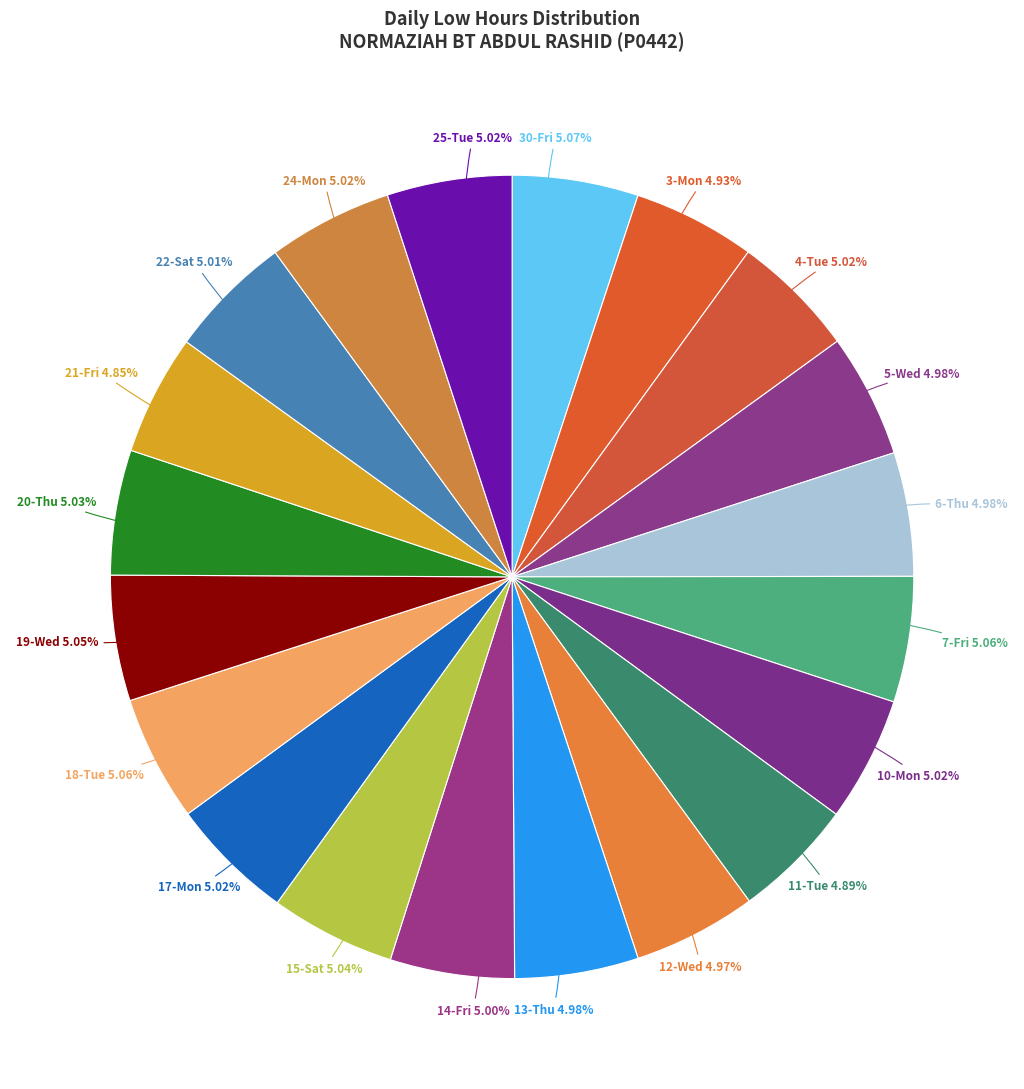

What is the largest slice in the pie chart?

30-Fri